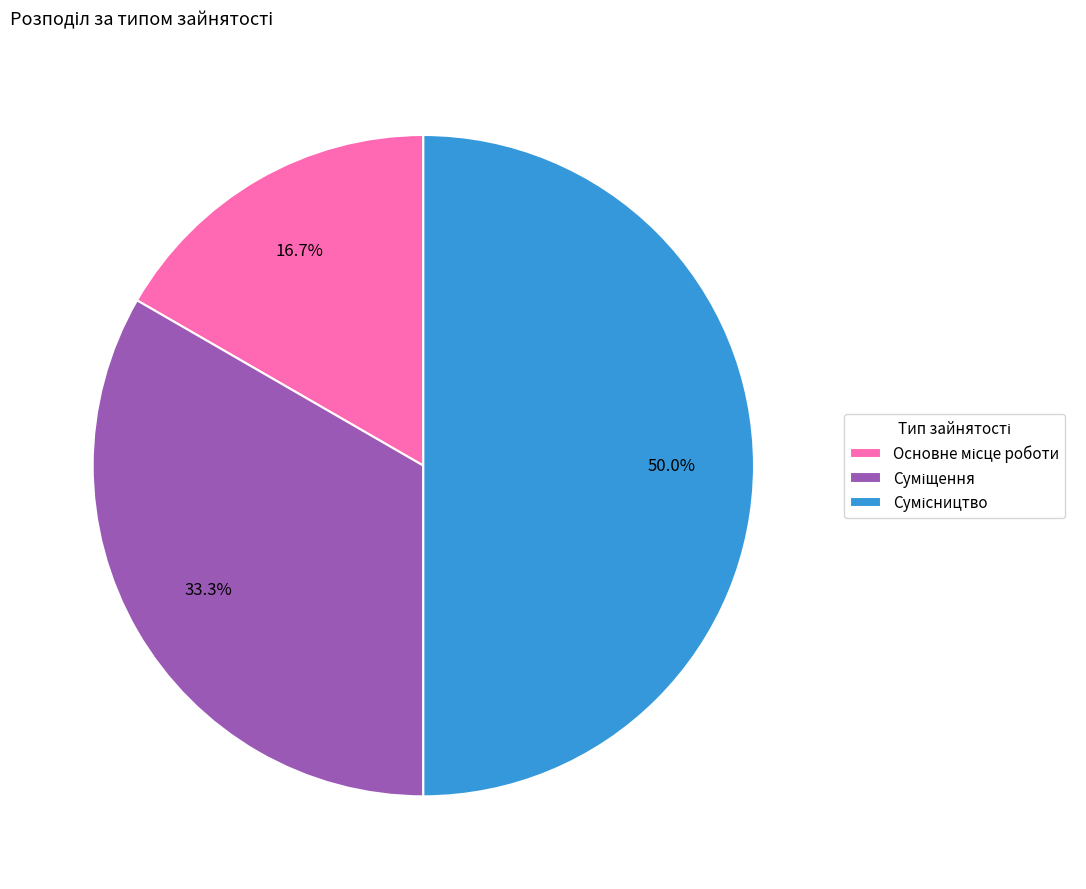

Is it true that Сумісництво is 50% of the pie?

True